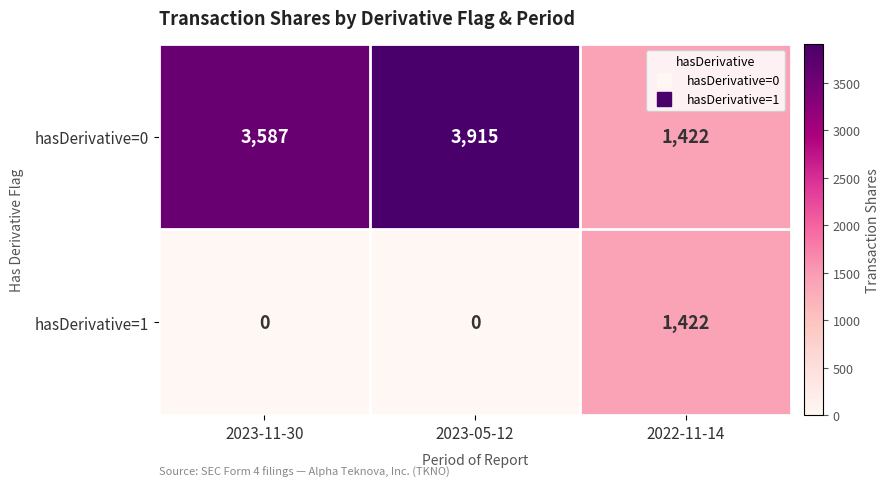

Reading left to right, transcribe all the data shown in this chart.

hasDerivative=0: 2023-11-30=3587	2023-05-12=3915	2022-11-14=1422
hasDerivative=1: 2023-11-30=0	2023-05-12=0	2022-11-14=1422